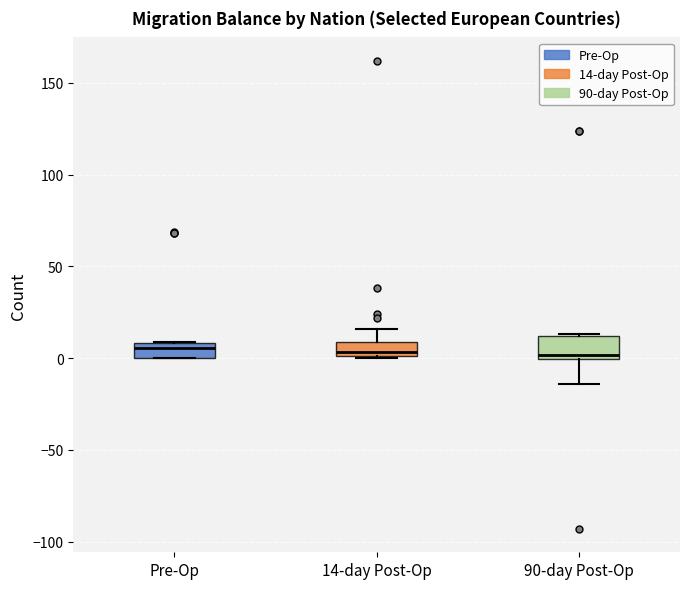

Reading left to right, transcribe this box plot: for each box, give where its median line is, the range the box spans, and where its two whiskers end, as read against the y-axis. The values are not printed on the chart, so give them approximately, as read against the axis.

Pre-Op: median 5, box 0 to 10, whiskers 0 to 10
14-day Post-Op: median 5, box 0 to 10, whiskers 0 to 15
90-day Post-Op: median 0 (just above the box's lower edge), box 0 to 10, whiskers -15 to 15